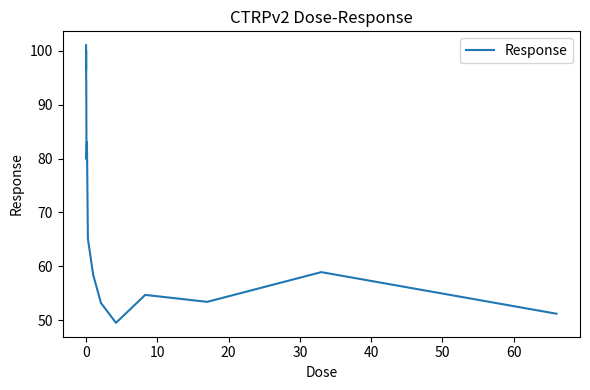

What is the smallest value displayed?

49.5